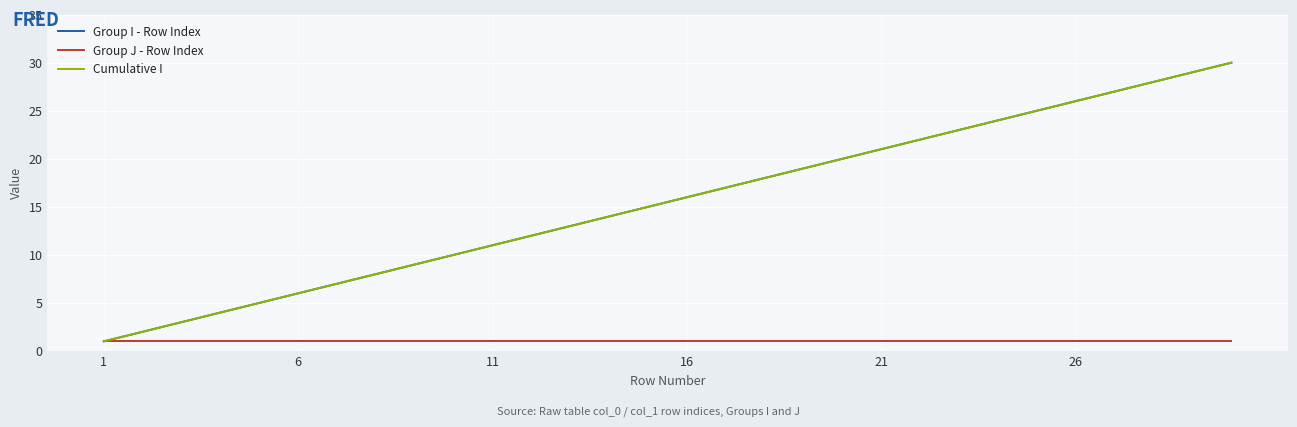

What is the maximum value shown in the chart?

30